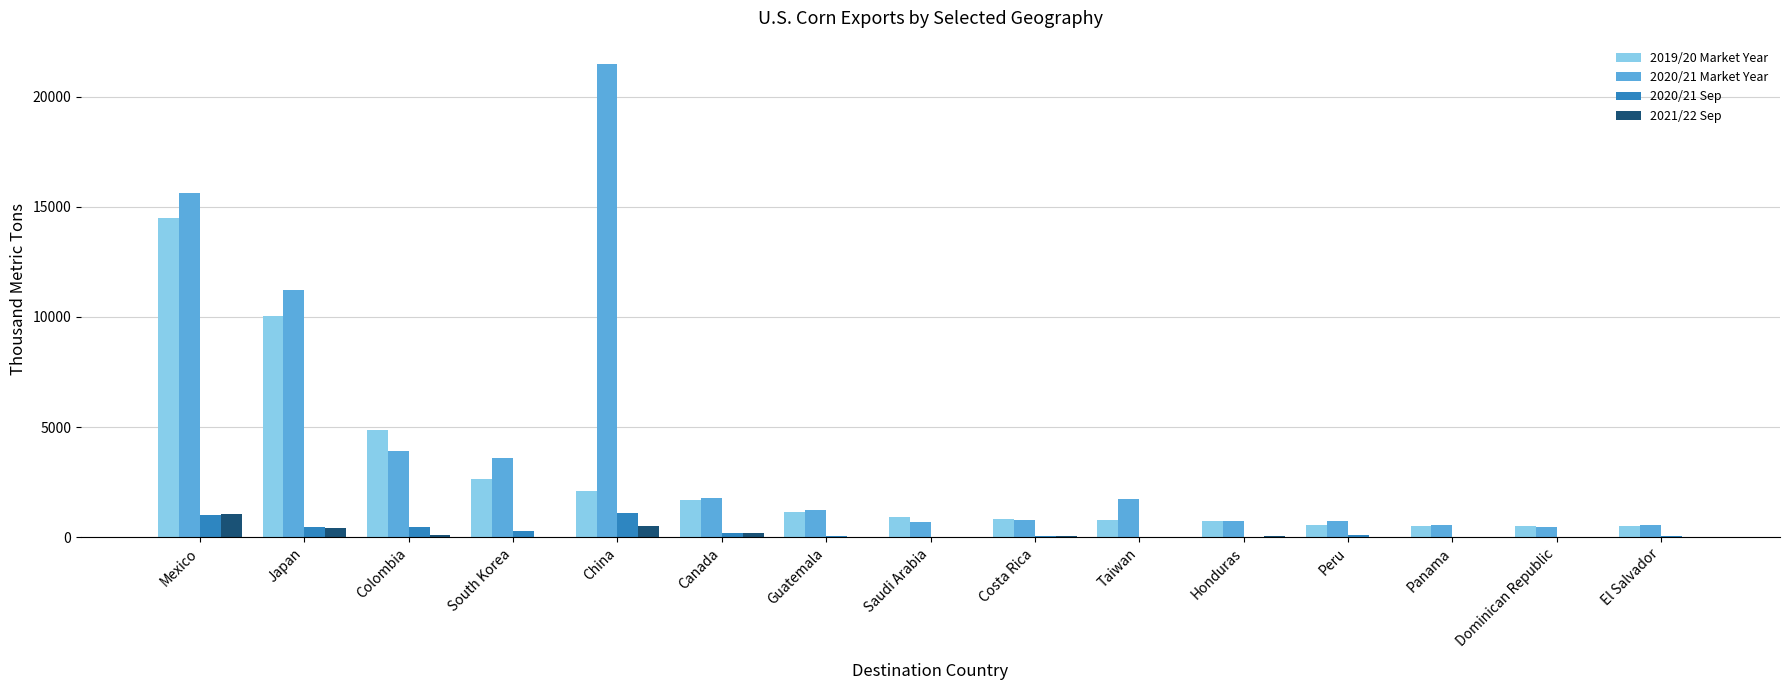

Which series has the widest spread of values?

2020/21 Market Year